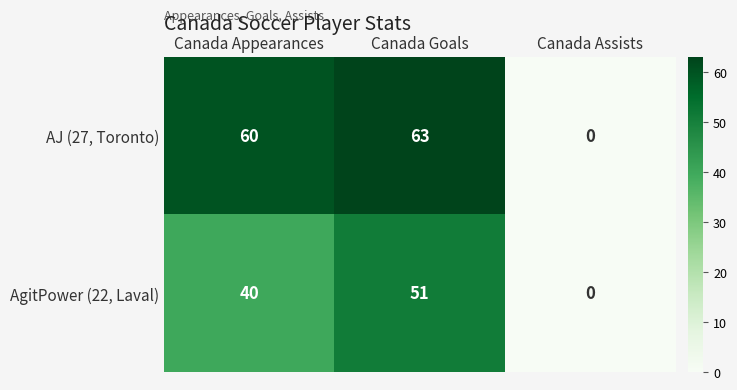

At which category is the sum across all series the highest?

Canada Goals